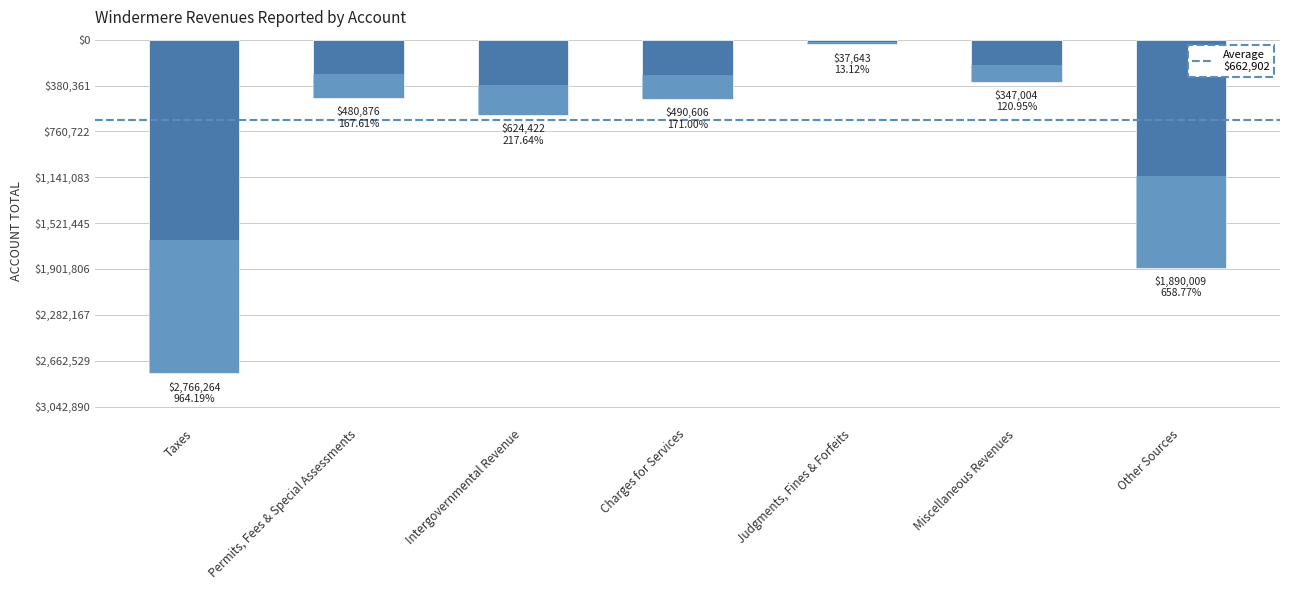

How many values exceed -490606?

3